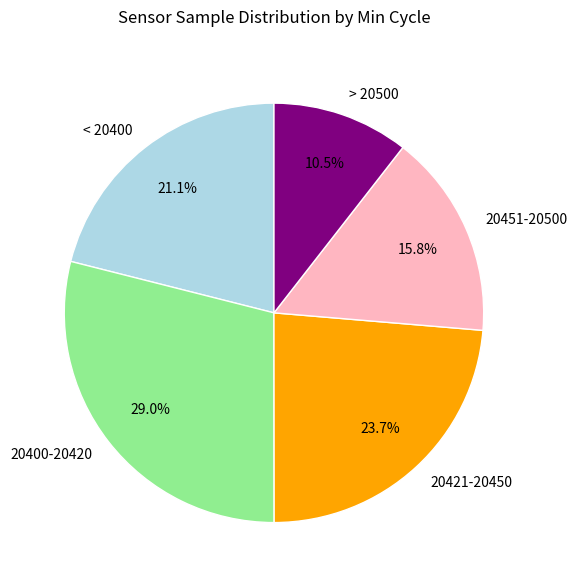

Count the number of slices in the pie.

5